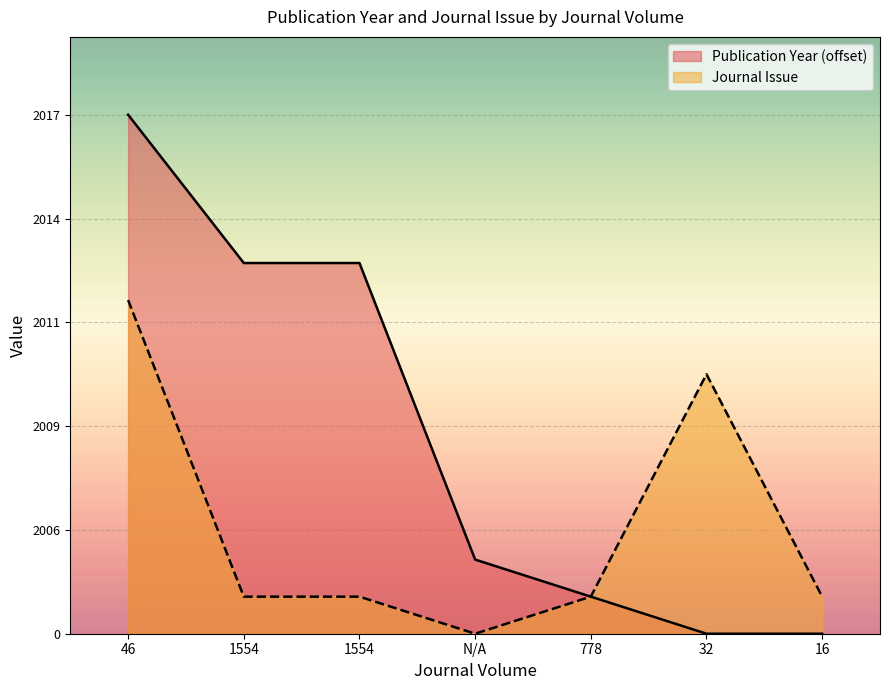

What is the total value across all series at 16?

1